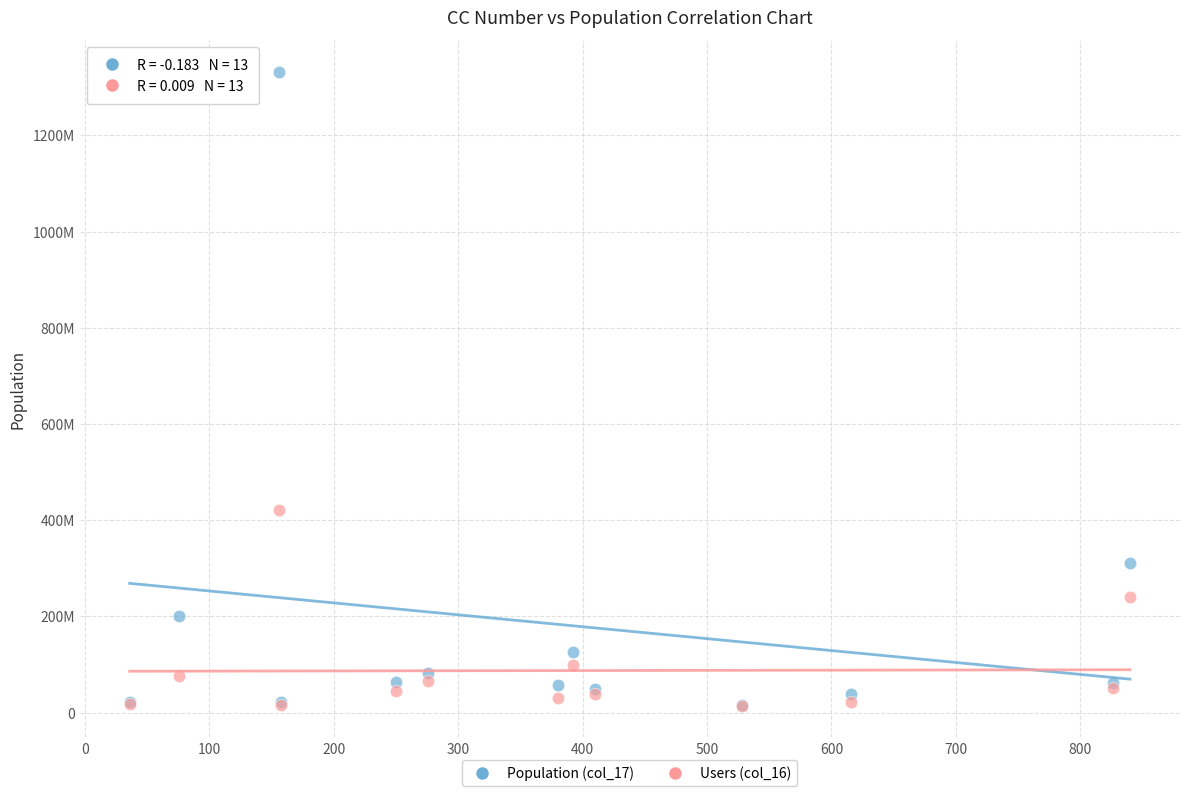

What are all the series names shown in the legend?

Population (col_17), Users (col_16)